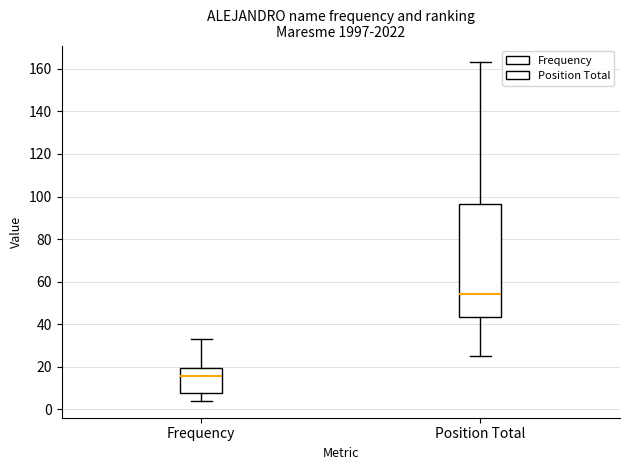

Reading left to right, transcribe this box plot: for each box, give where its median line is, the range the box spans, and where its two whiskers end, as read against the y-axis. The values are not printed on the chart, so give them approximately, as read against the axis.

Frequency: median 16, box 8 to 20, whiskers 4 to 34
Position Total: median 54, box 44 to 96, whiskers 26 to 164